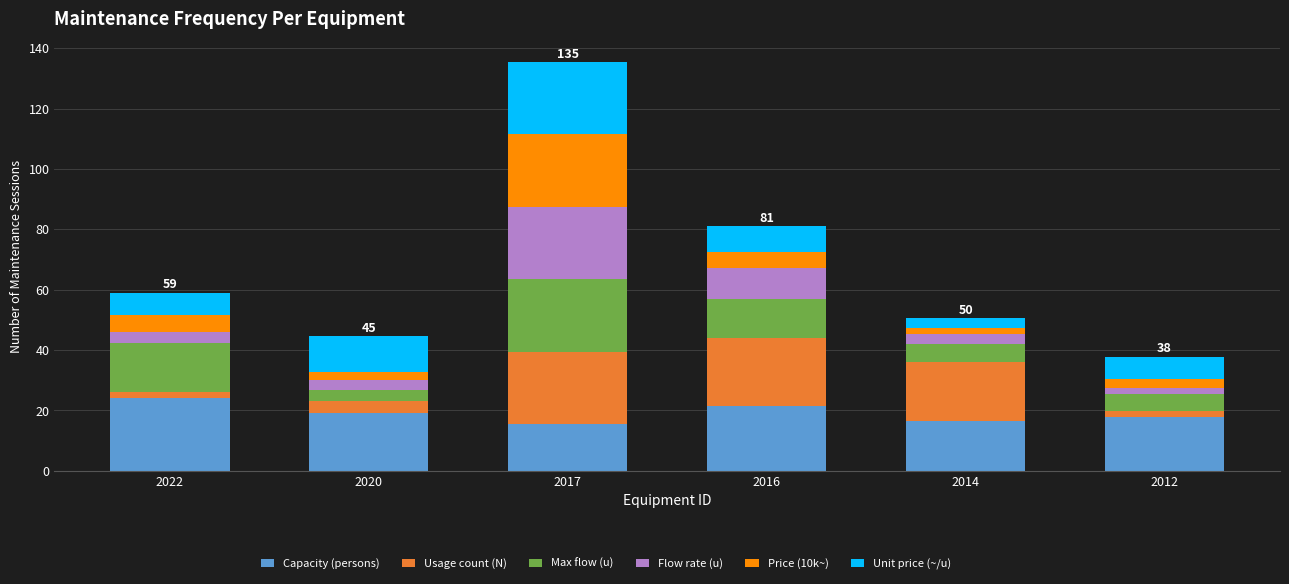

What is the lowest value of the Capacity (persons) series?

15.4